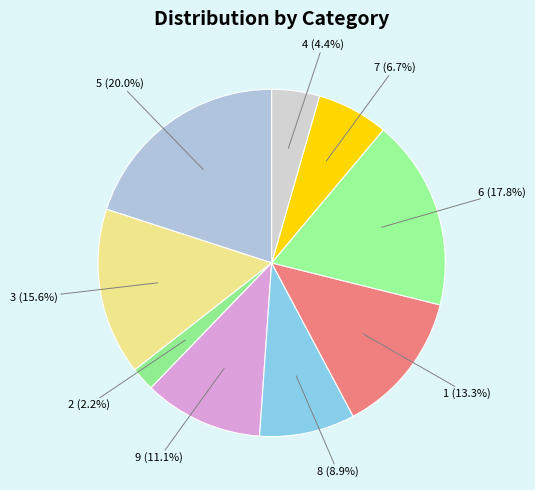

How many segments does this pie chart have?

9